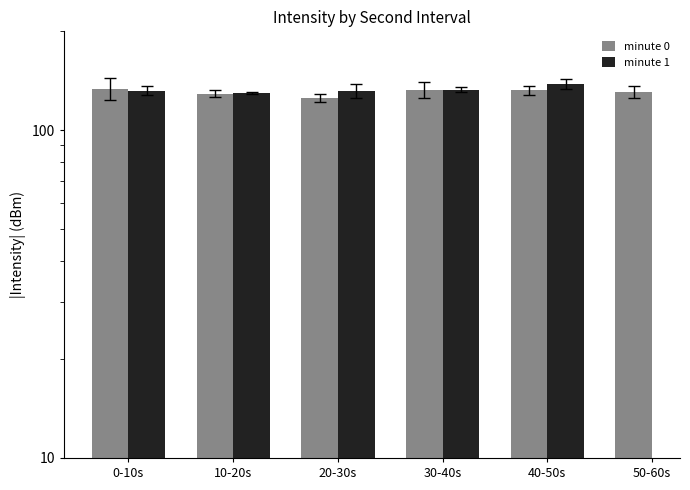

What position from the right is 40-50s?

2